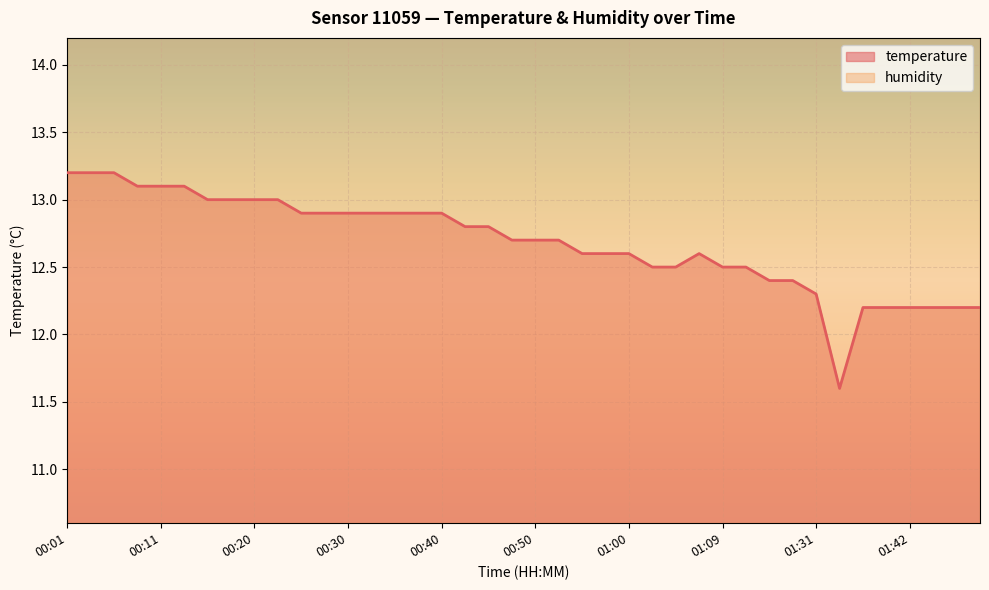

What is the label of the 21st point from the right?

00:47